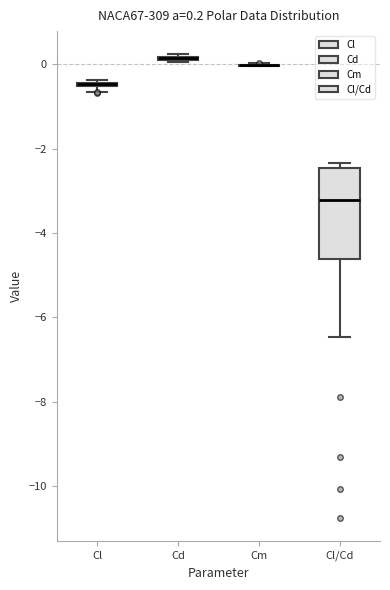

Comparing the boxes themselves (not the whiskers), which one is the tallest?

Cl/Cd